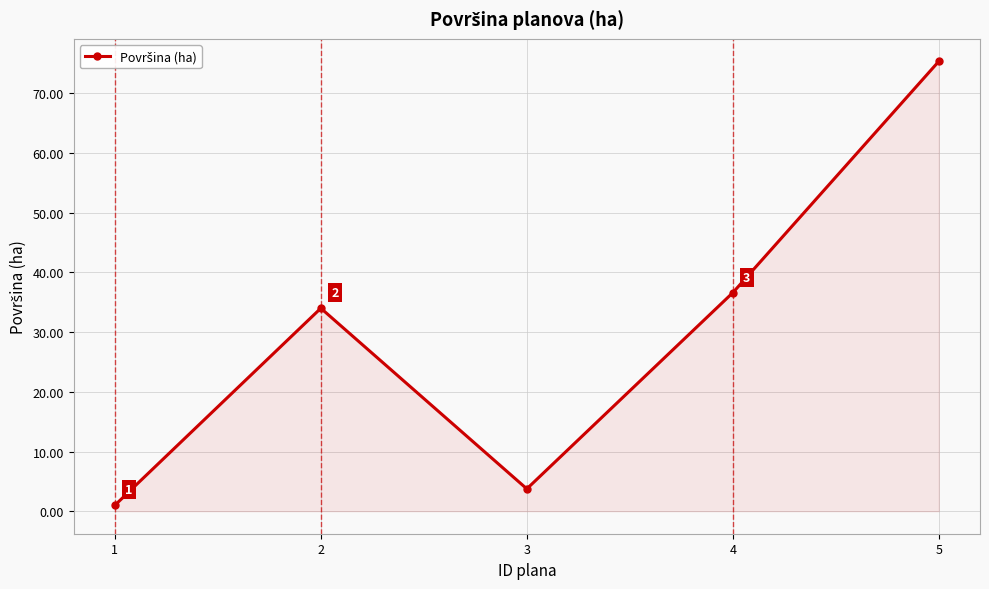

How many interior local valleys (lower than both neighbors) does the data have?

1